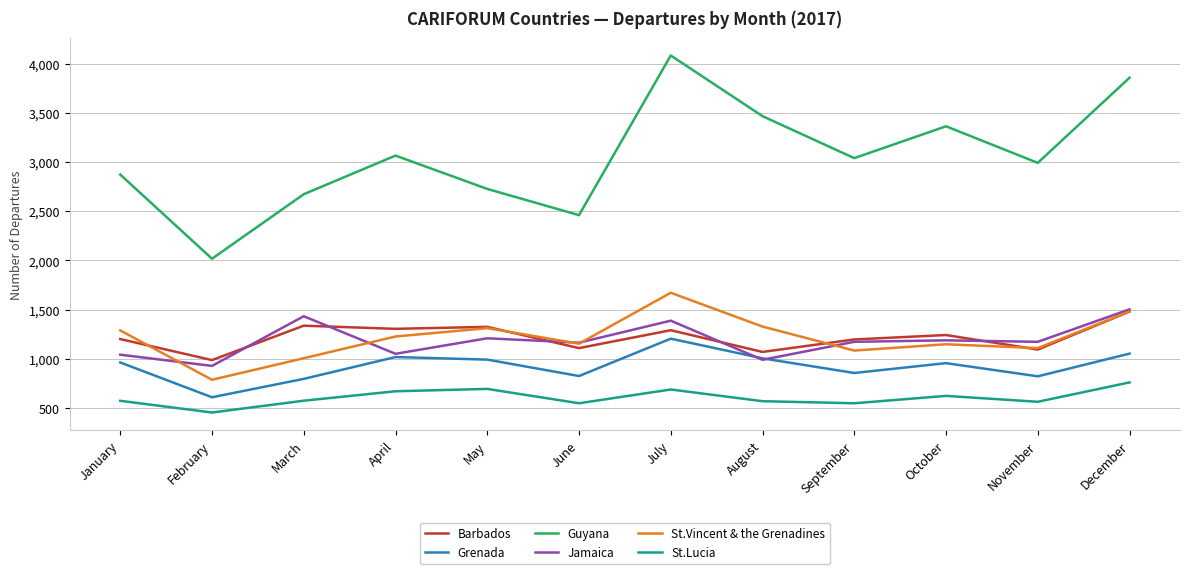

True or false: Grenada and St.Vincent & the Grenadines intersect in this chart.

False